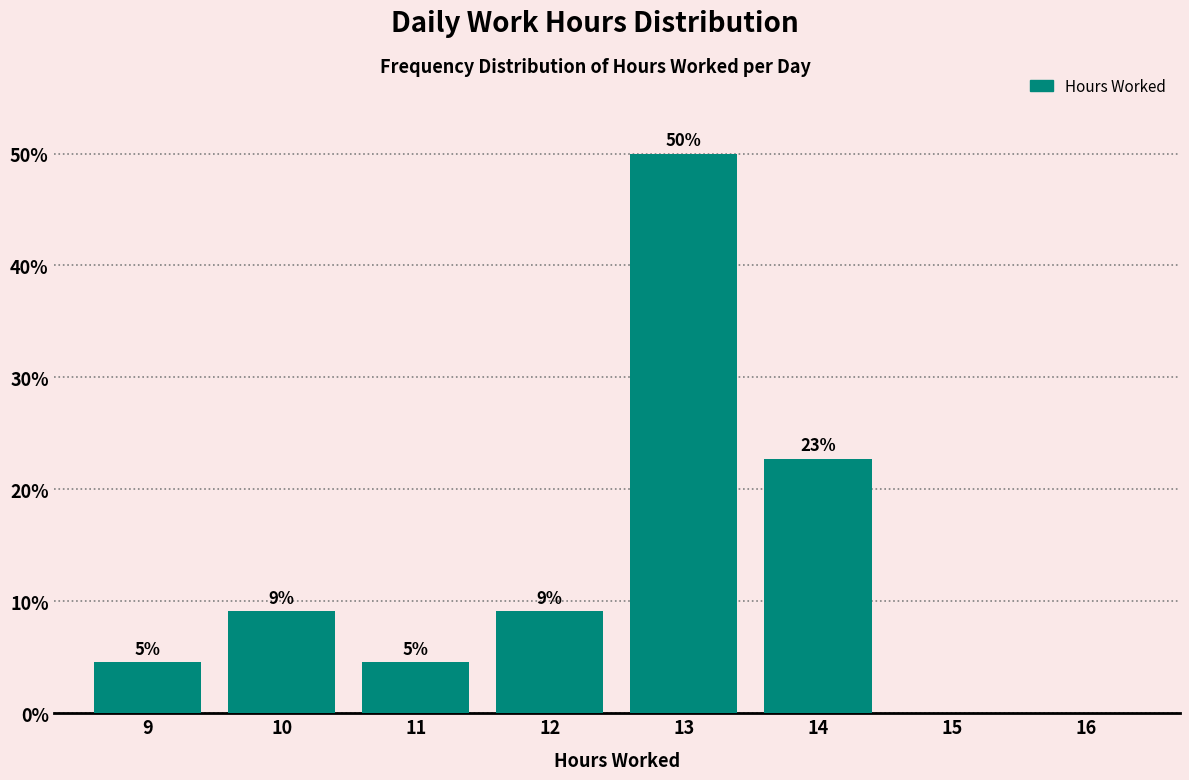

Are the bars horizontal?

No